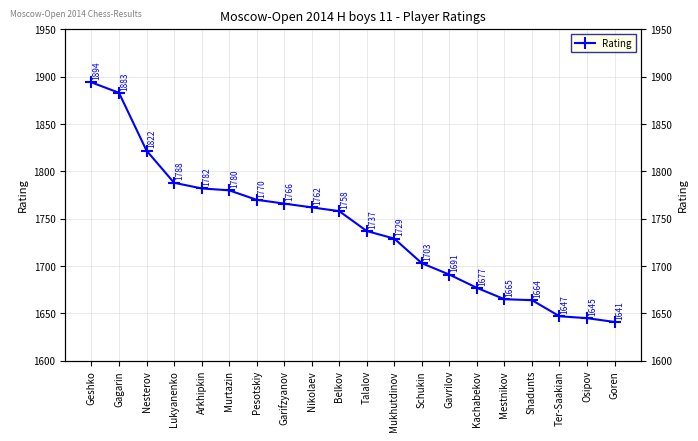

The value at Geshko is 1894. True or false?

True